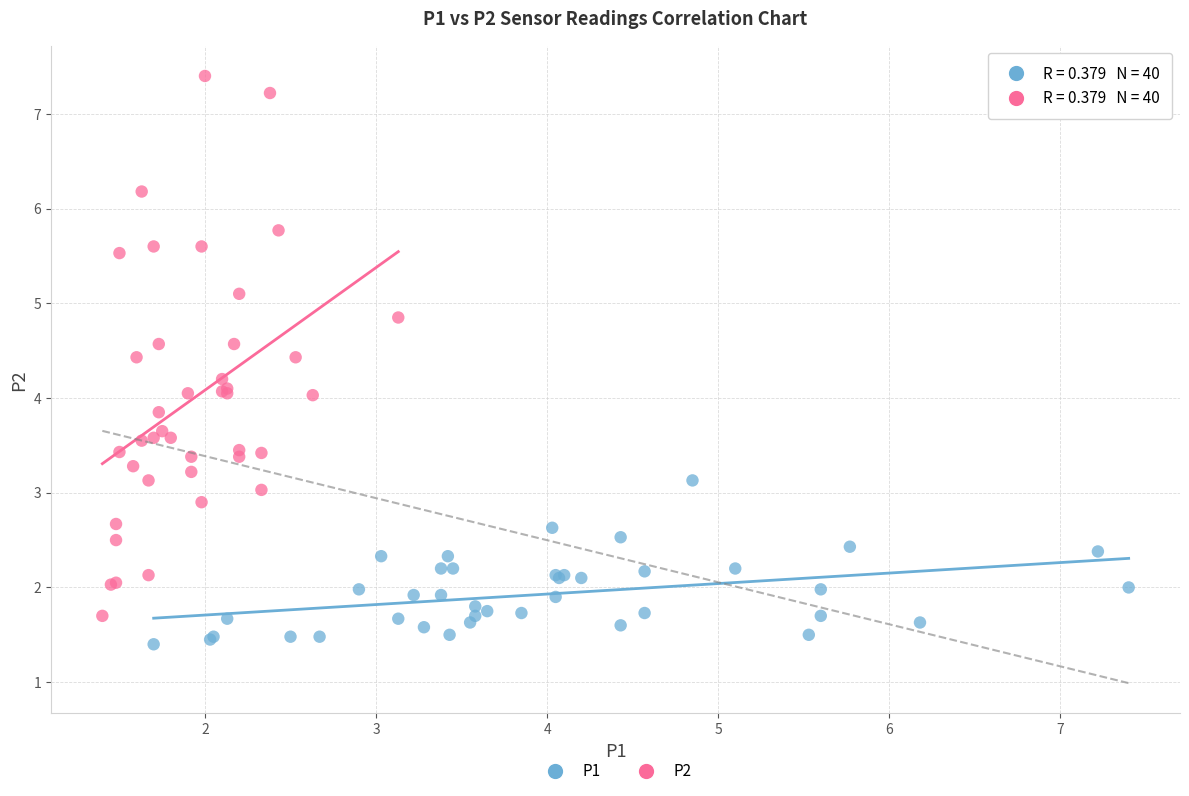

Which series reaches the minimum Y coordinate?

P1